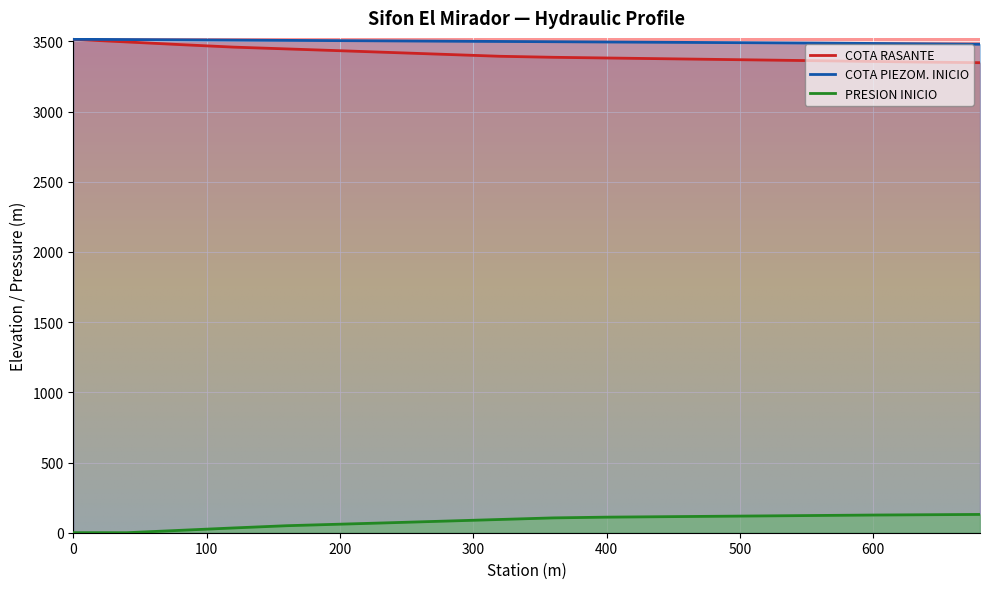

What is the spread (max minus min) of values at 680?

3348.8